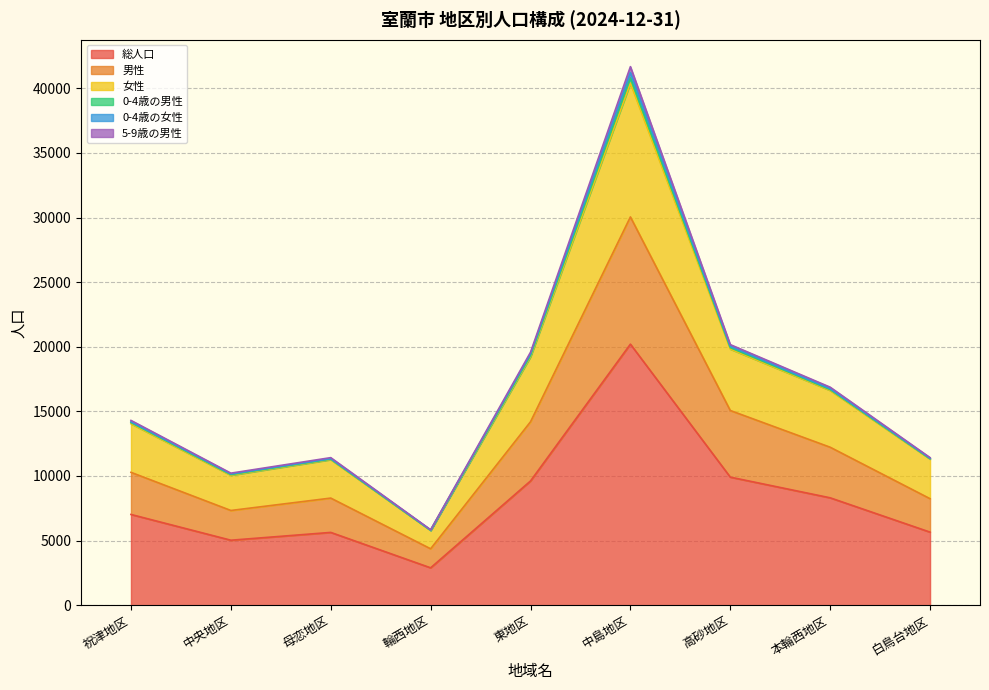

The value of 総人口 at 中島地区 is 20202. True or false?

True